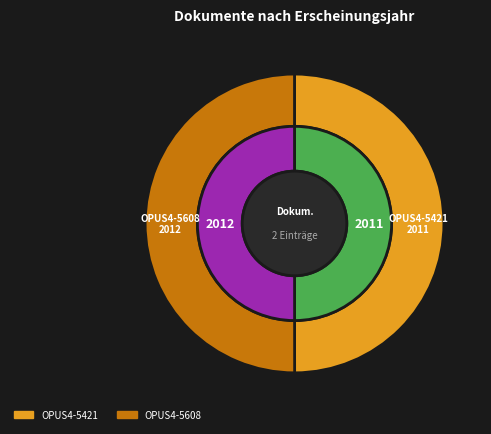

What portion of the pie excludes OPUS4-5608?

50.0%